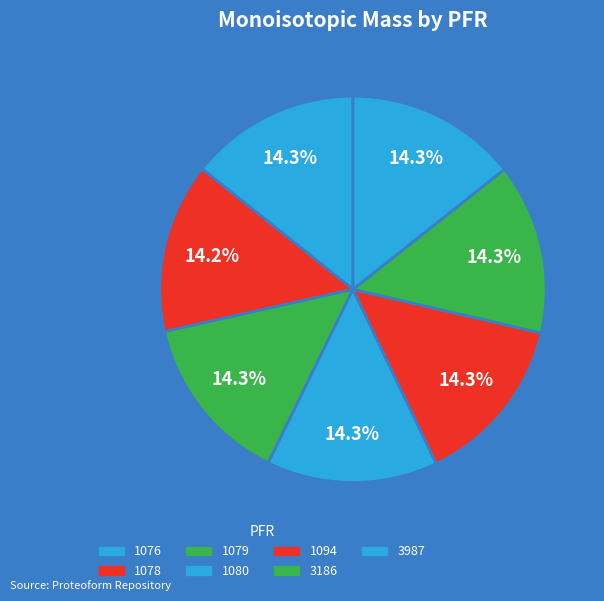

What is the smallest slice in the pie chart?

1078